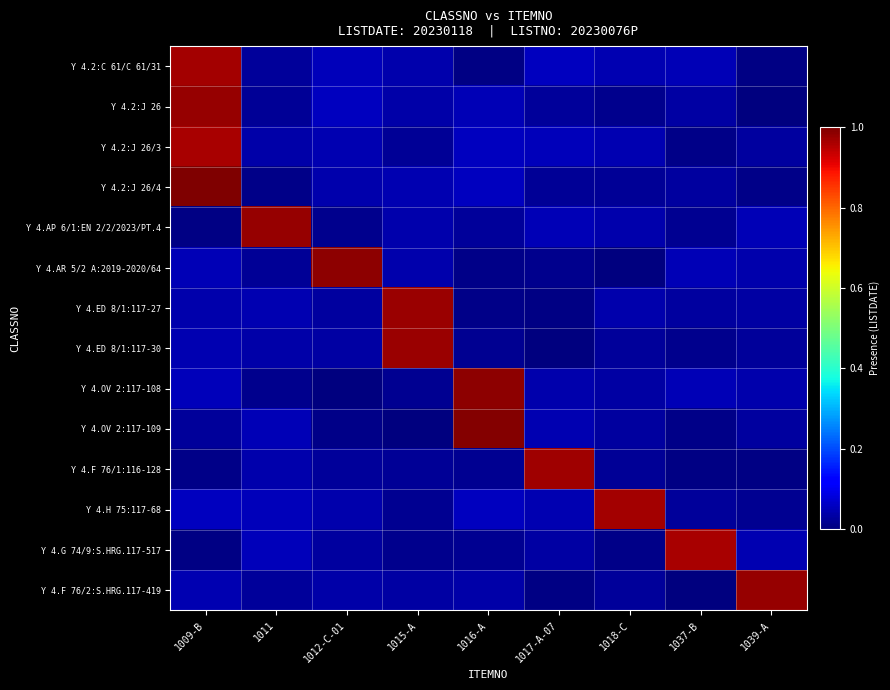

At which category is the sum across all series the highest?

1009-B